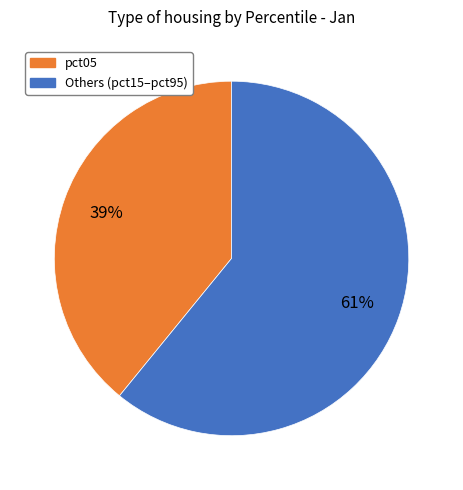

How many slices are in this pie chart?

2